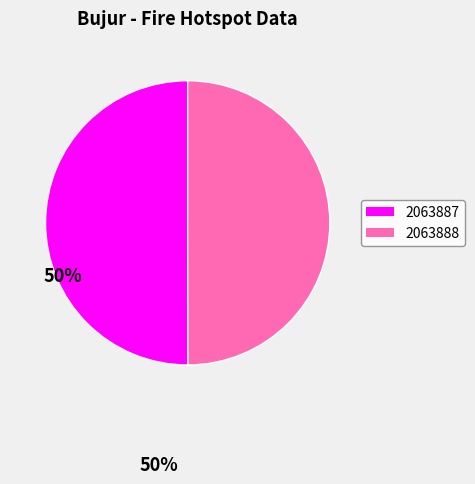

Is the sum of 2063887 and 2063888 greater than half?

Yes